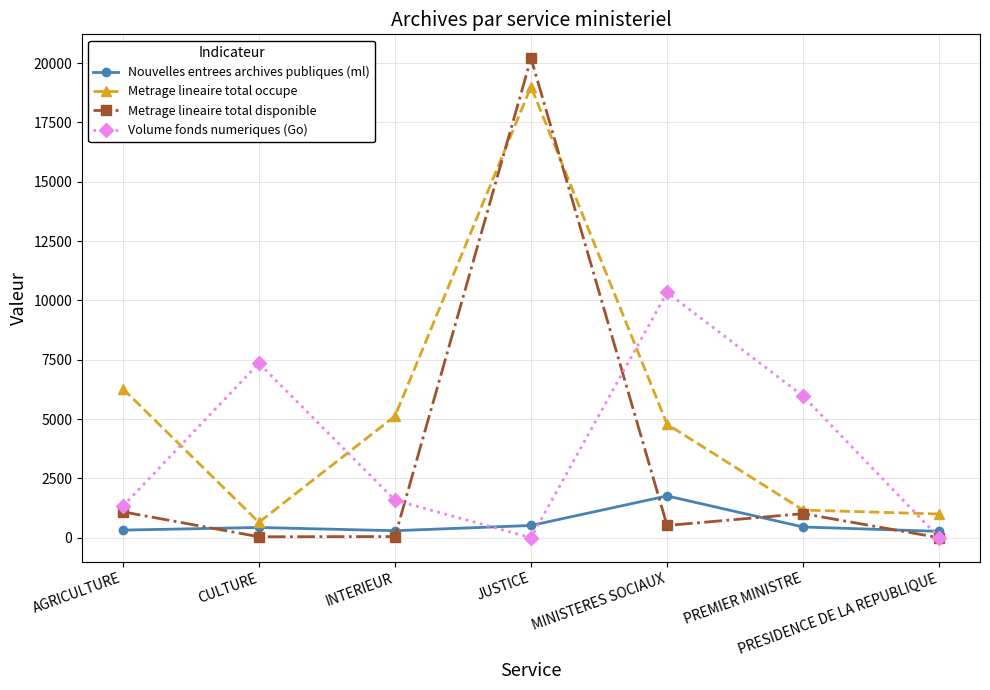

True or false: Metrage lineaire total disponible has more than 2 points higher than both neighbors.

False